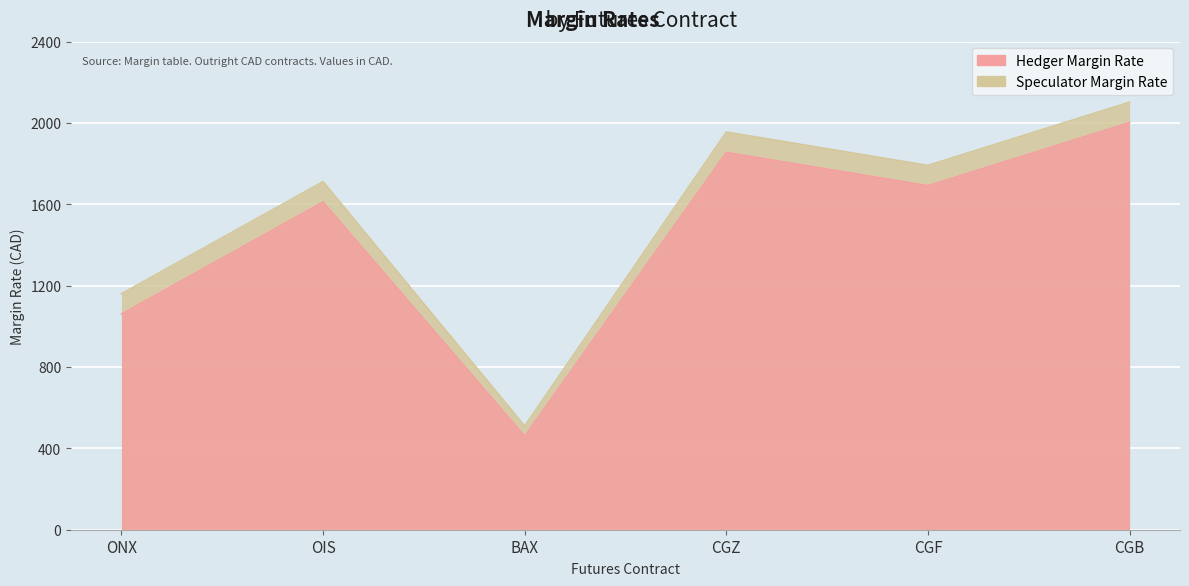

List the series in order of their peak value, lowest first.

Hedger Margin Rate, Speculator Margin Rate